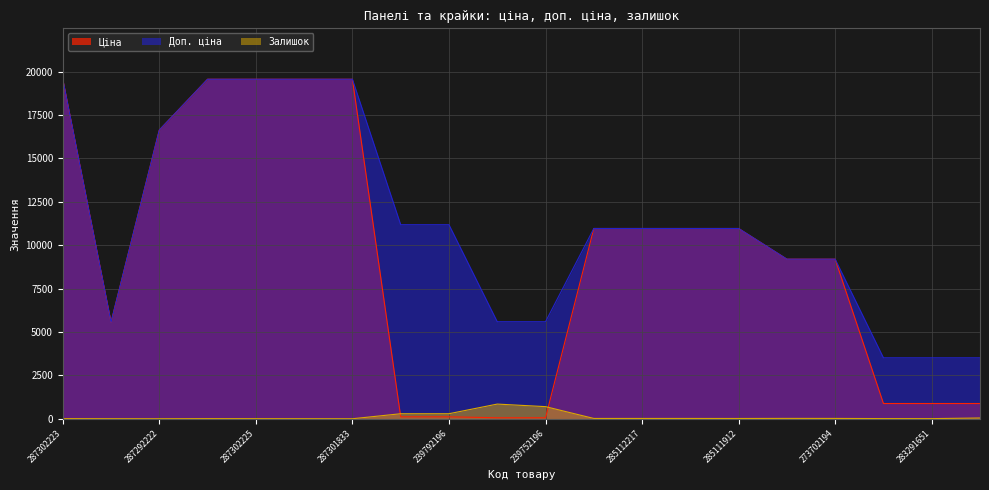

What is the sum of the Ціна values at 283291856 and 239752197?

933.9